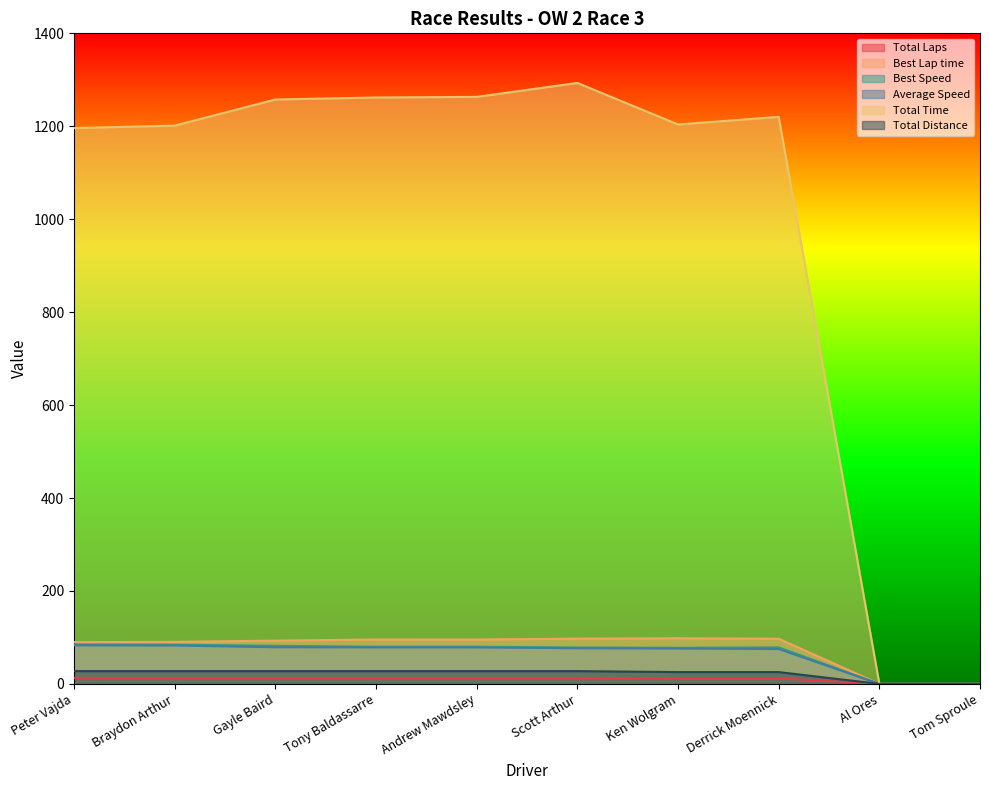

What is the label of the 6th point from the left?

Scott Arthur